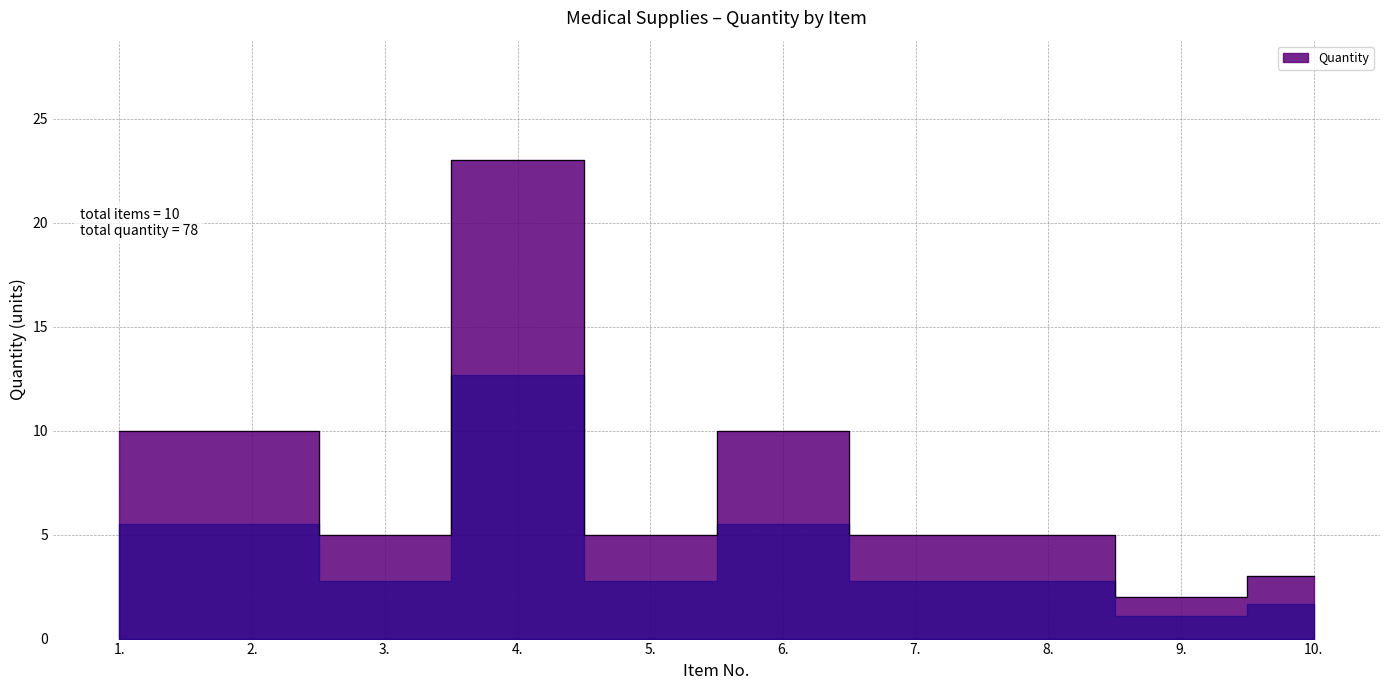

What is the smallest value displayed?

2